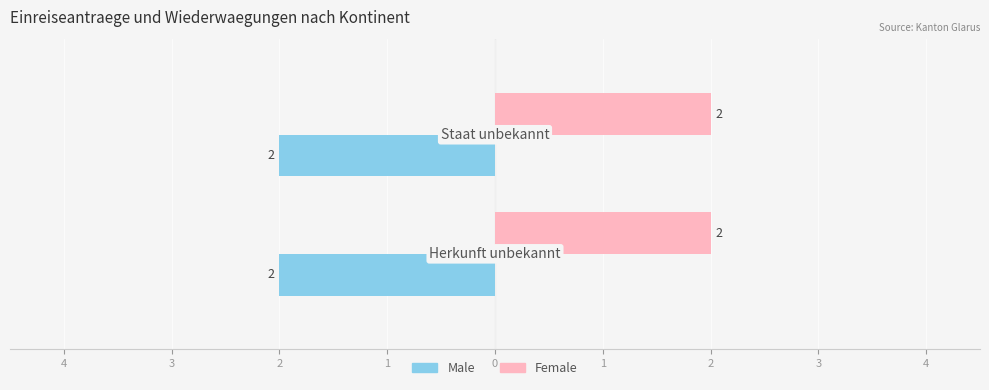

What are all the series names shown in the legend?

Male, Female